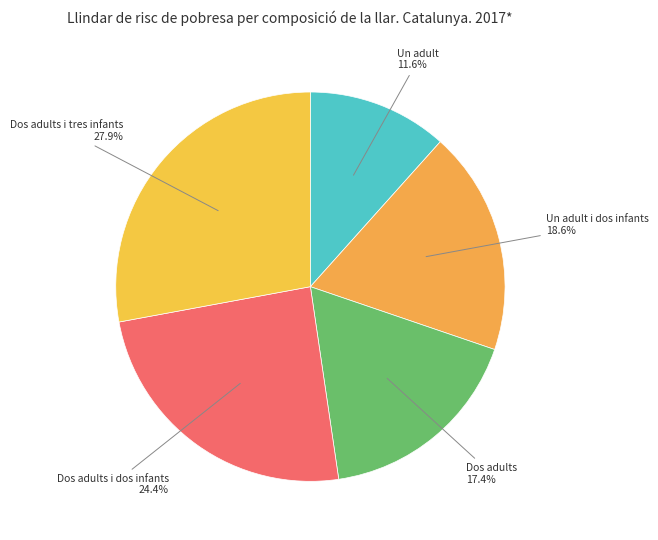

Which slice is the smallest?

Un adult